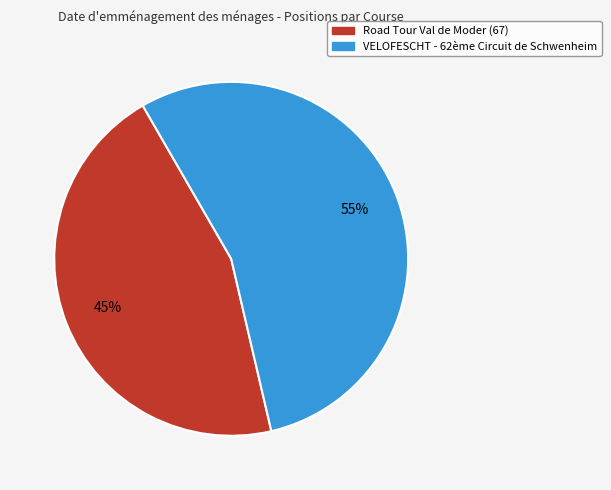

Which category has the biggest portion of the pie?

VELOFESCHT - 62ème Circuit de Schwenheim